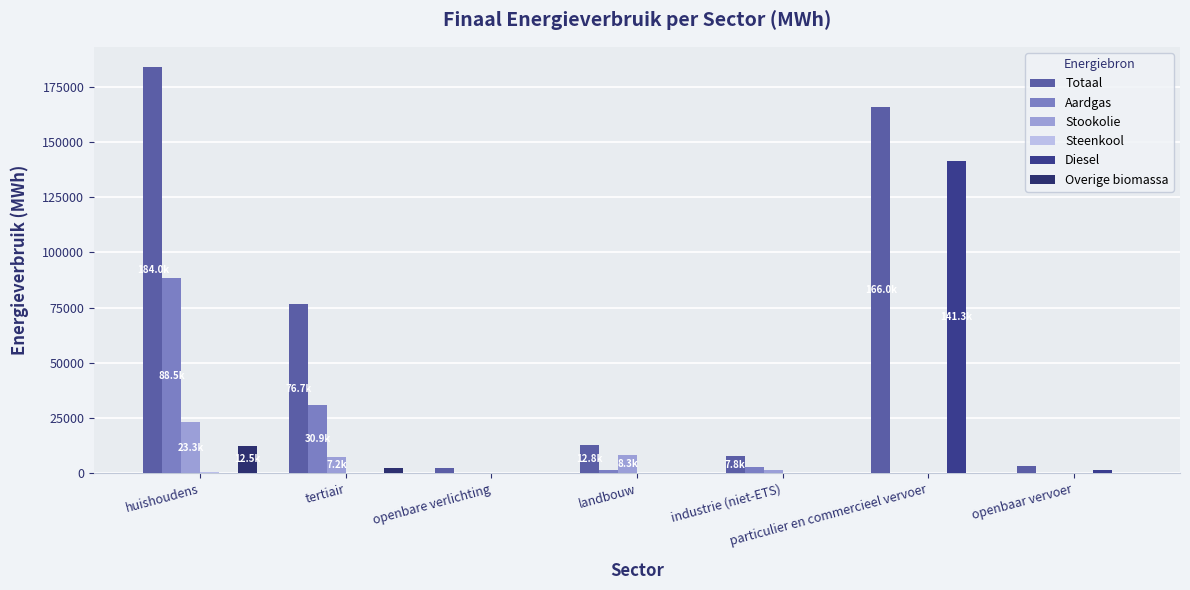

Rank the series at tertiair from highest to lowest value.

Totaal, Aardgas, Stookolie, Overige biomassa, Steenkool, Diesel